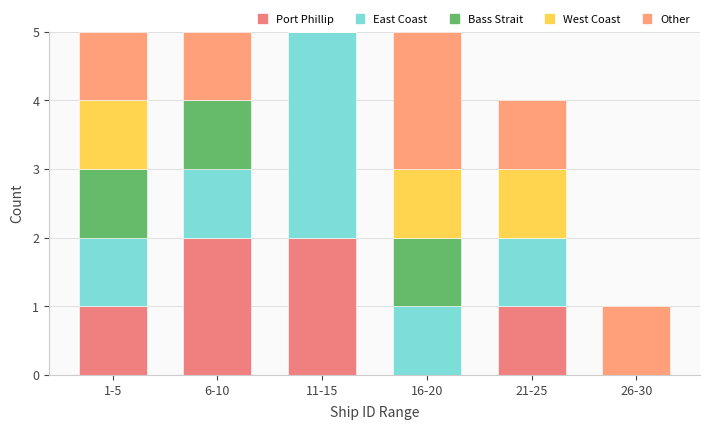

Count the number of data series in this chart.

5